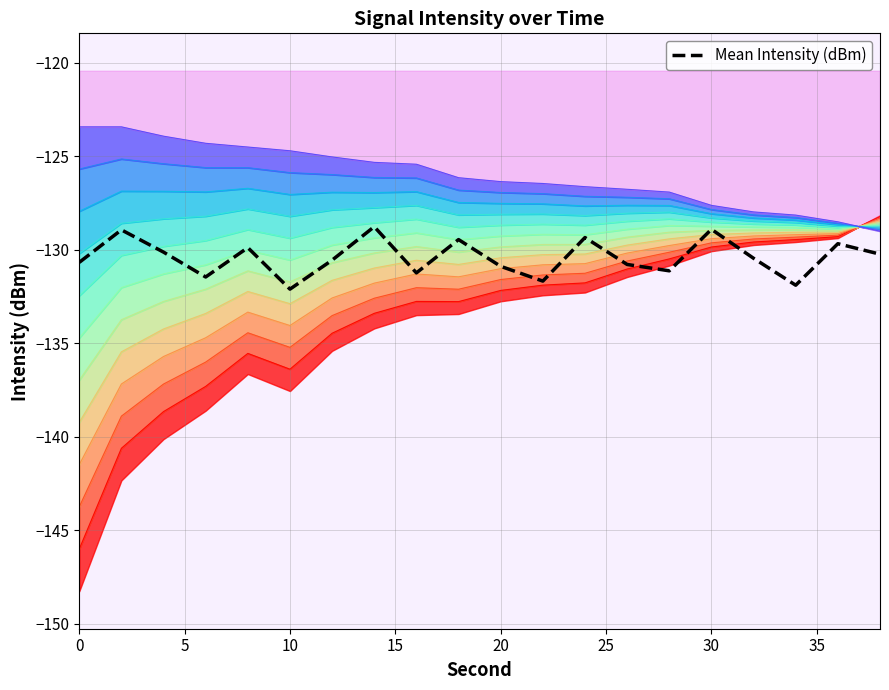

Does the chart have visible grid lines?

Yes